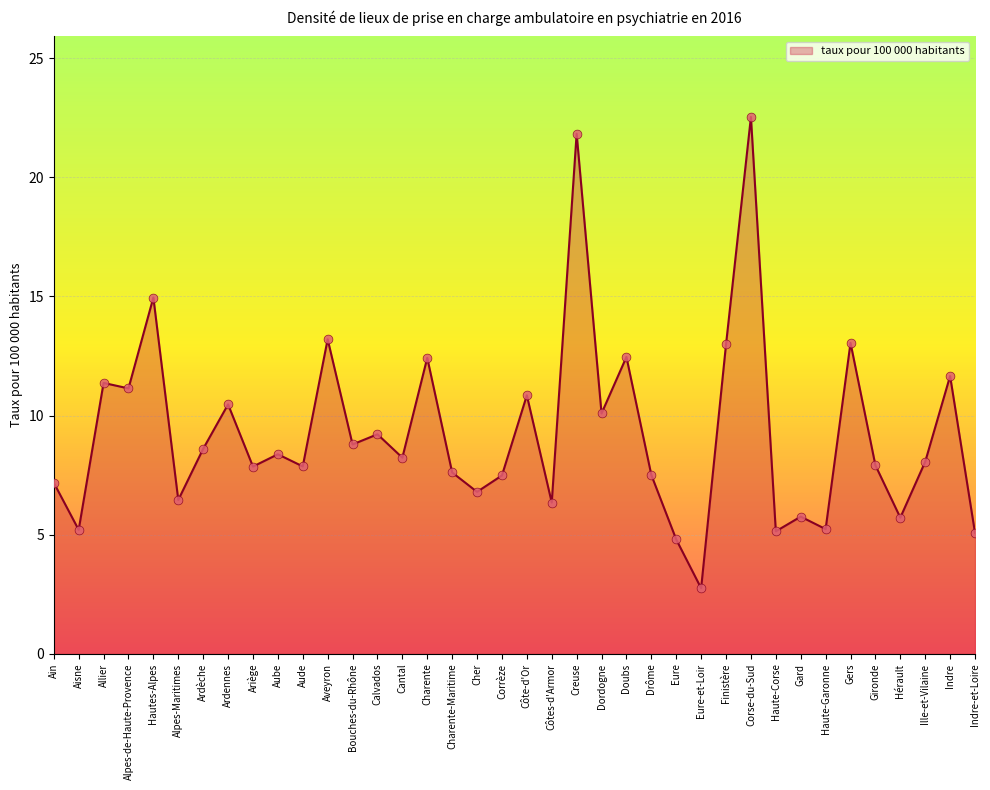

Approximately how many times larger is the value at Côte-d'Or compared to Gard?

1.9